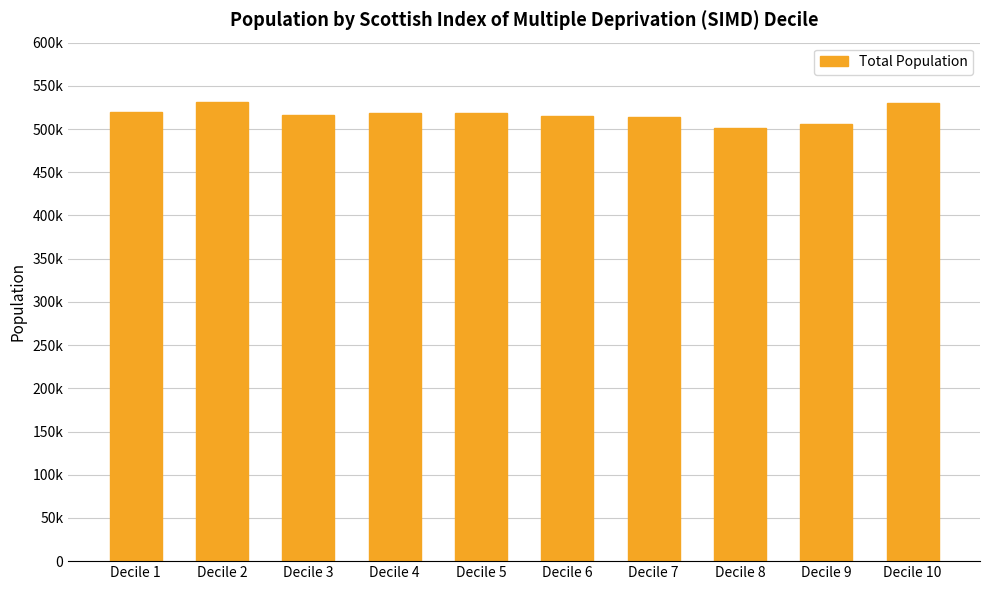

Is it true that the value at Decile 2 is 352956?

False